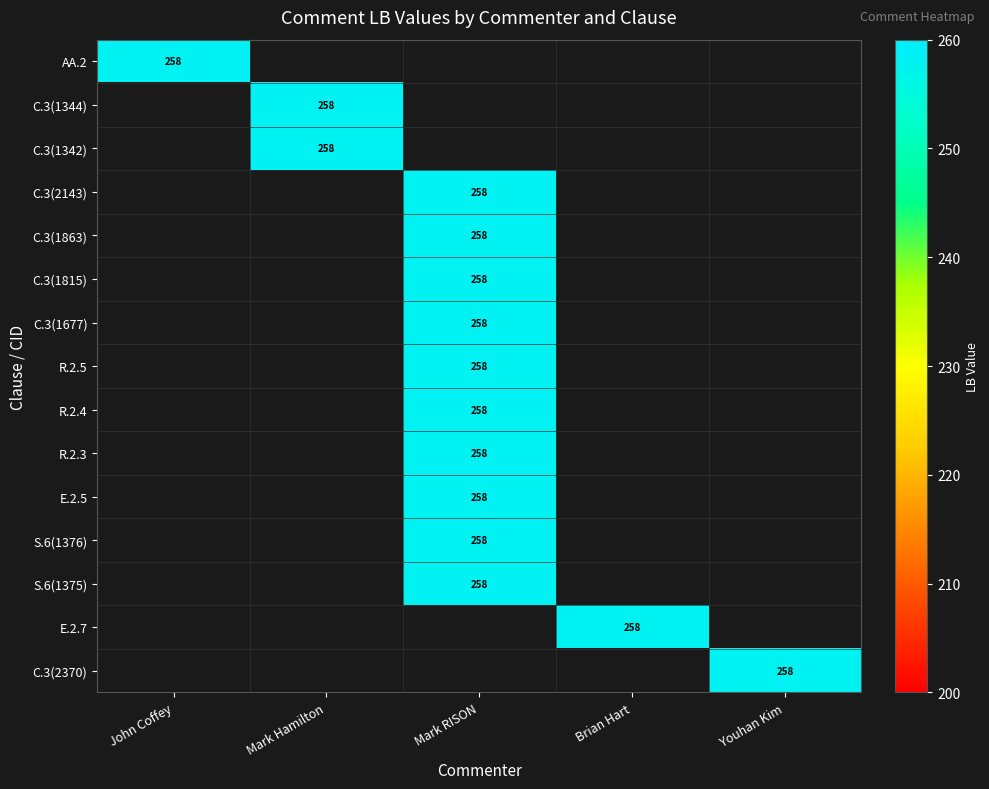

Is it true that C.3(1677) equals 171 at Mark RISON?

False